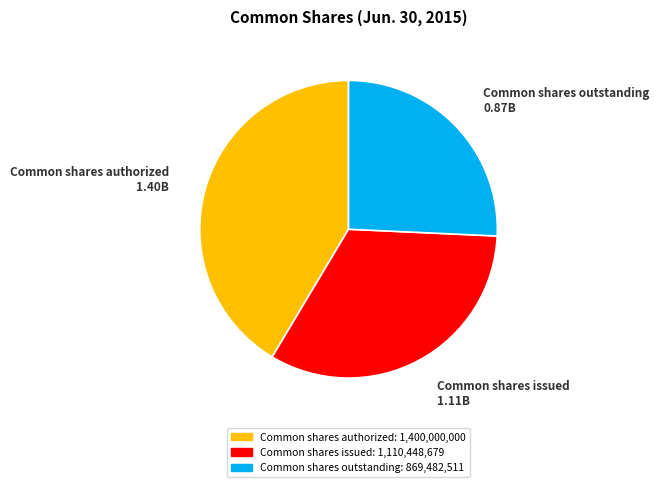

Does any single category account for the majority?

No